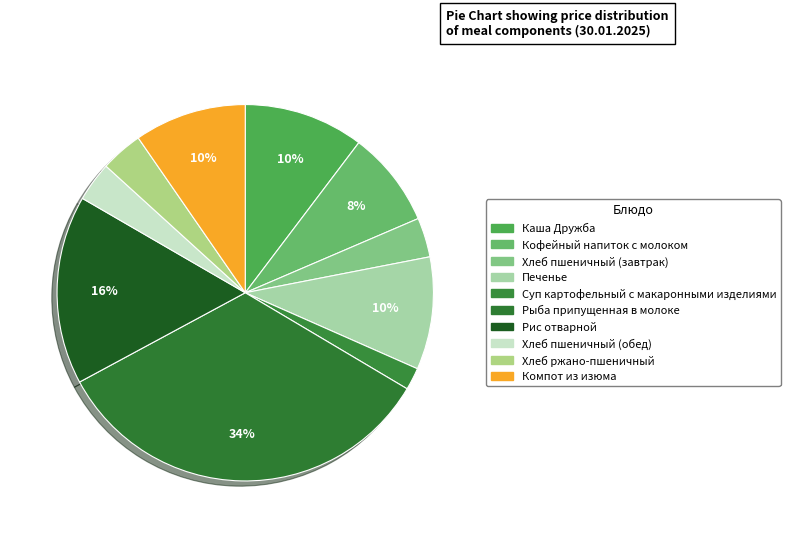

Count the number of slices in the pie.

10